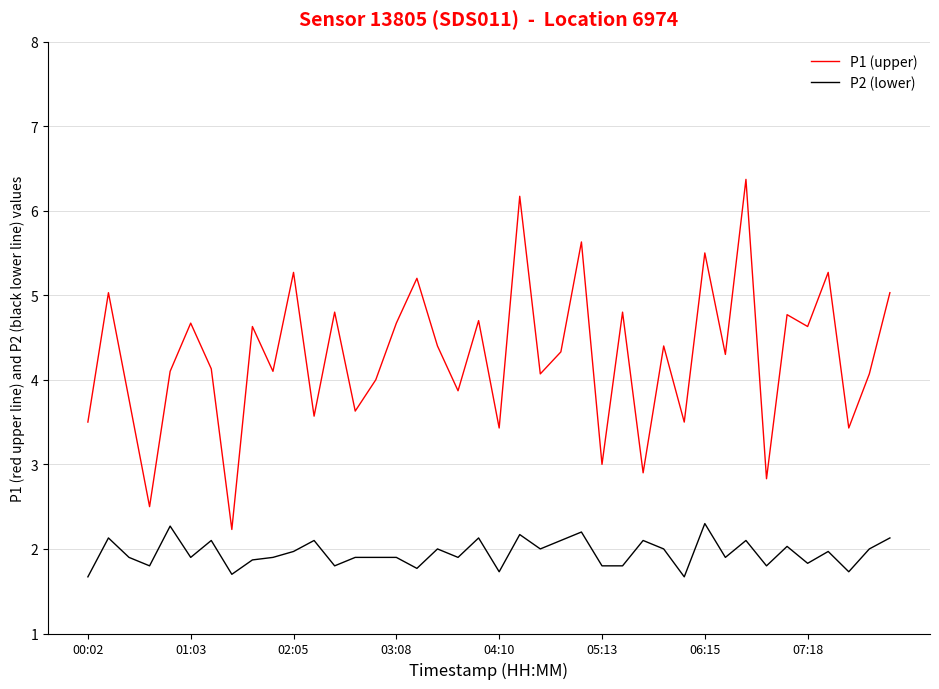

True or false: P2 (lower) and P1 (upper) intersect in this chart.

False